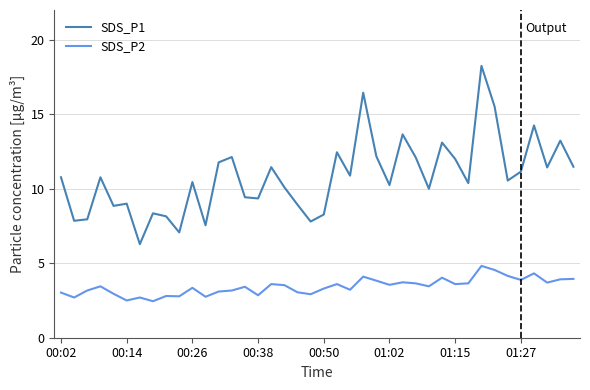

What is the difference between the maximum and minimum values in the SDS_P1 series?

12.0